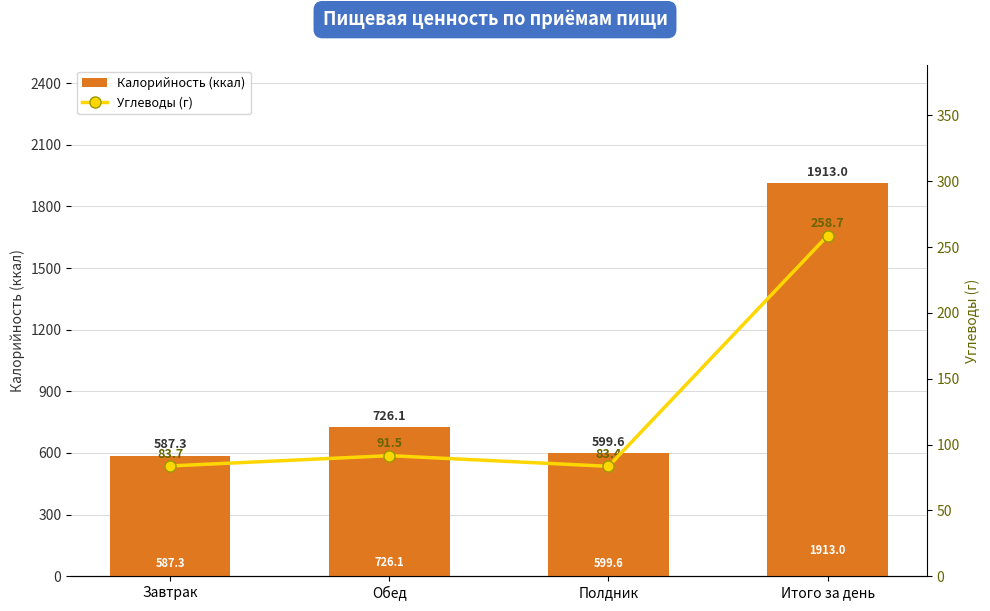

How many values in the Углеводы (г) series are below 91?

2